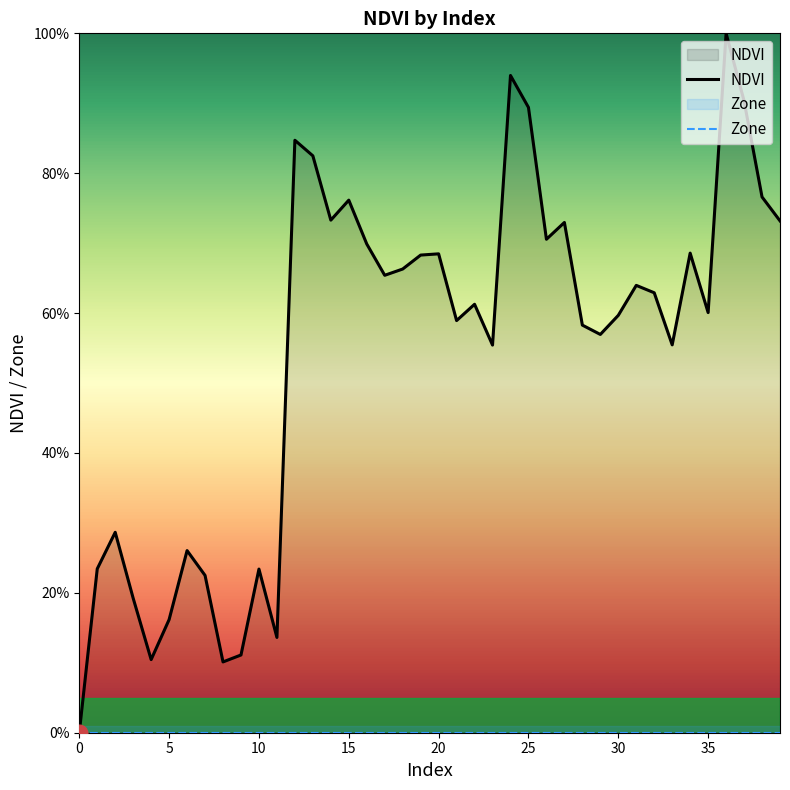

True or false: Zone has a value of 0.0 at 20.

True